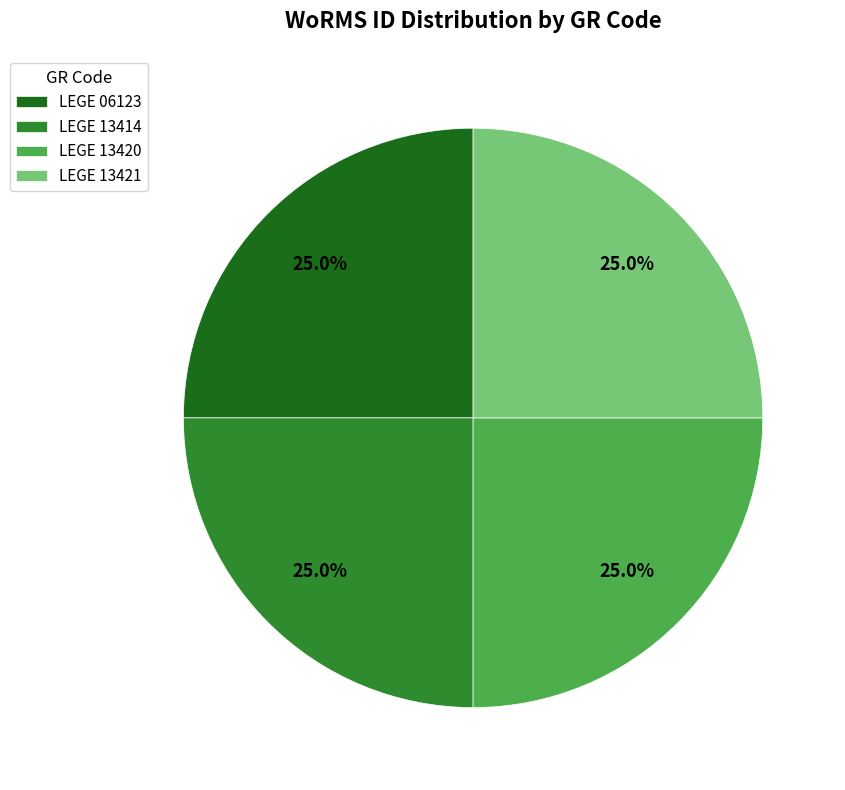

To the nearest percent, what is the combined percentage of LEGE 13420 and LEGE 13421?

50%